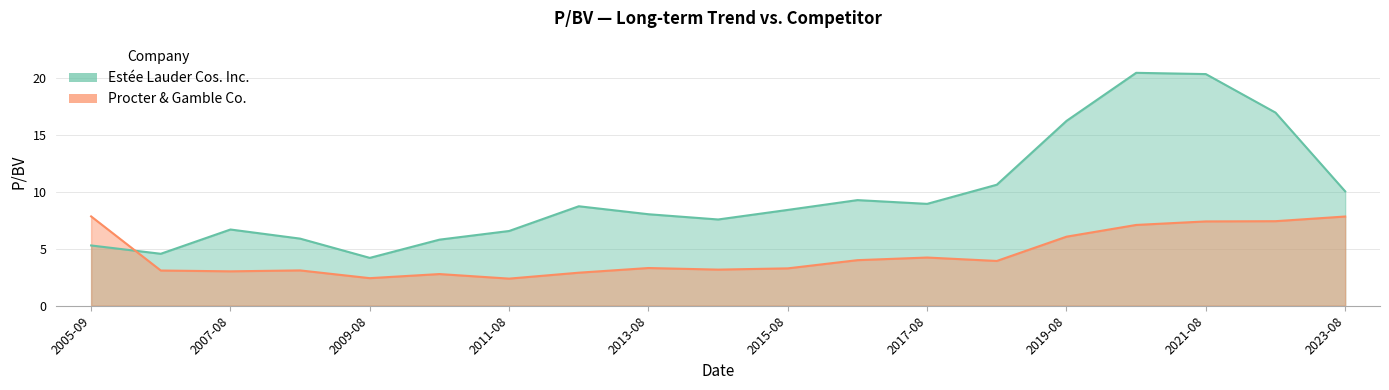

At which label does Estée Lauder Cos. Inc. reach its peak?

2020-08-28